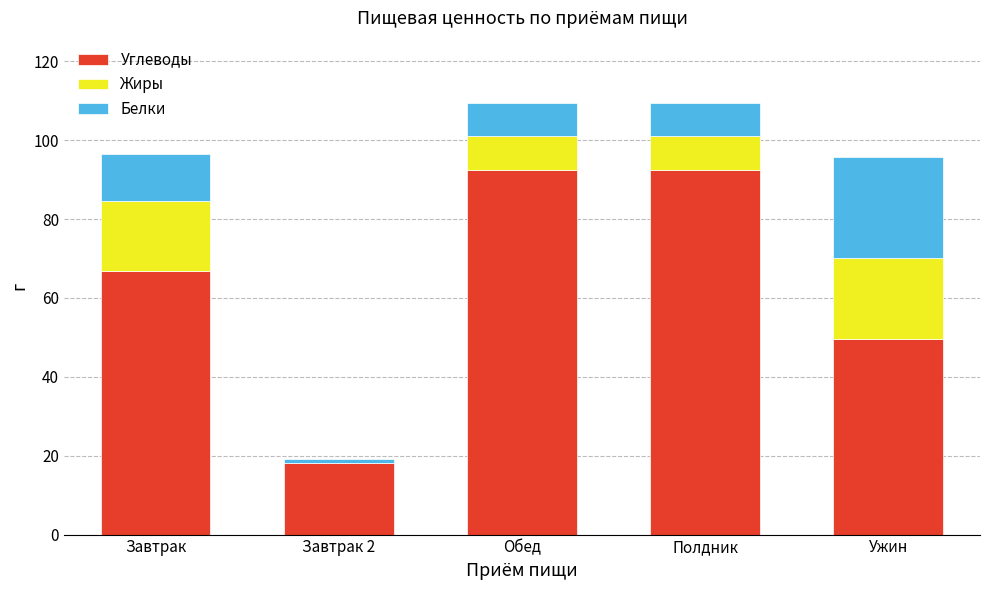

Reading left to right, what are the values for Углеводы?

Завтрак=66.8	Завтрак 2=18.2	Обед=92.5	Полдник=92.5	Ужин=49.6